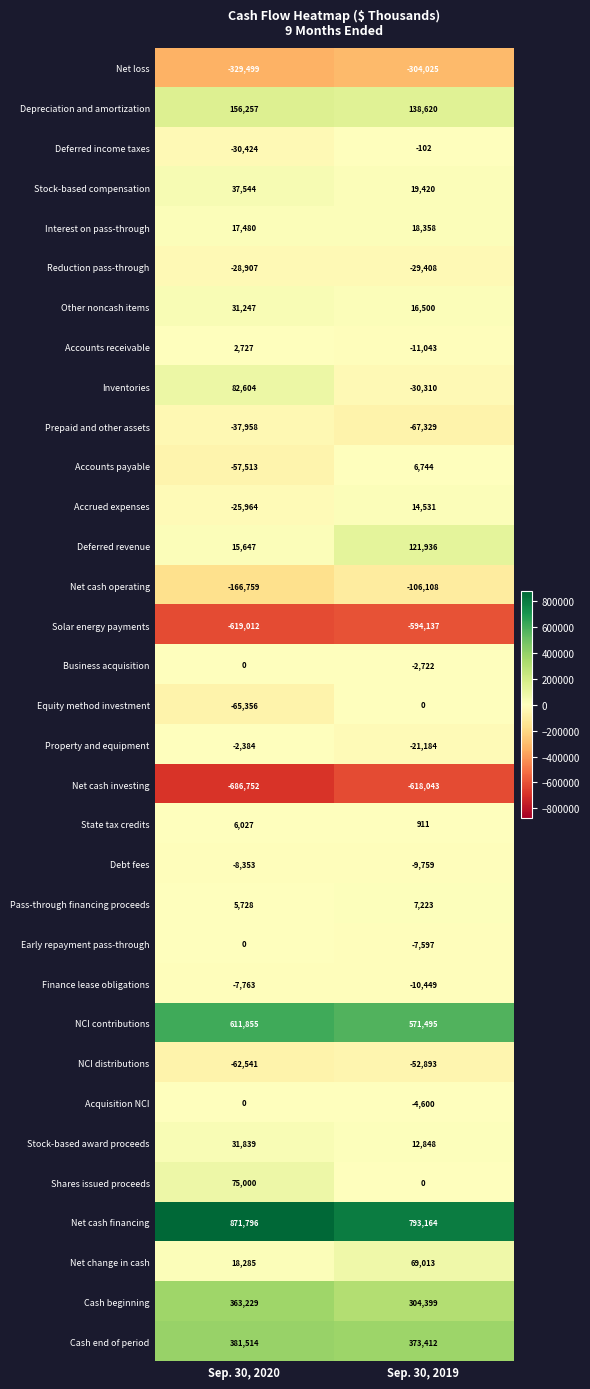

True or false: Finance lease obligations has a value of -10449 at Sep. 30, 2019.

True